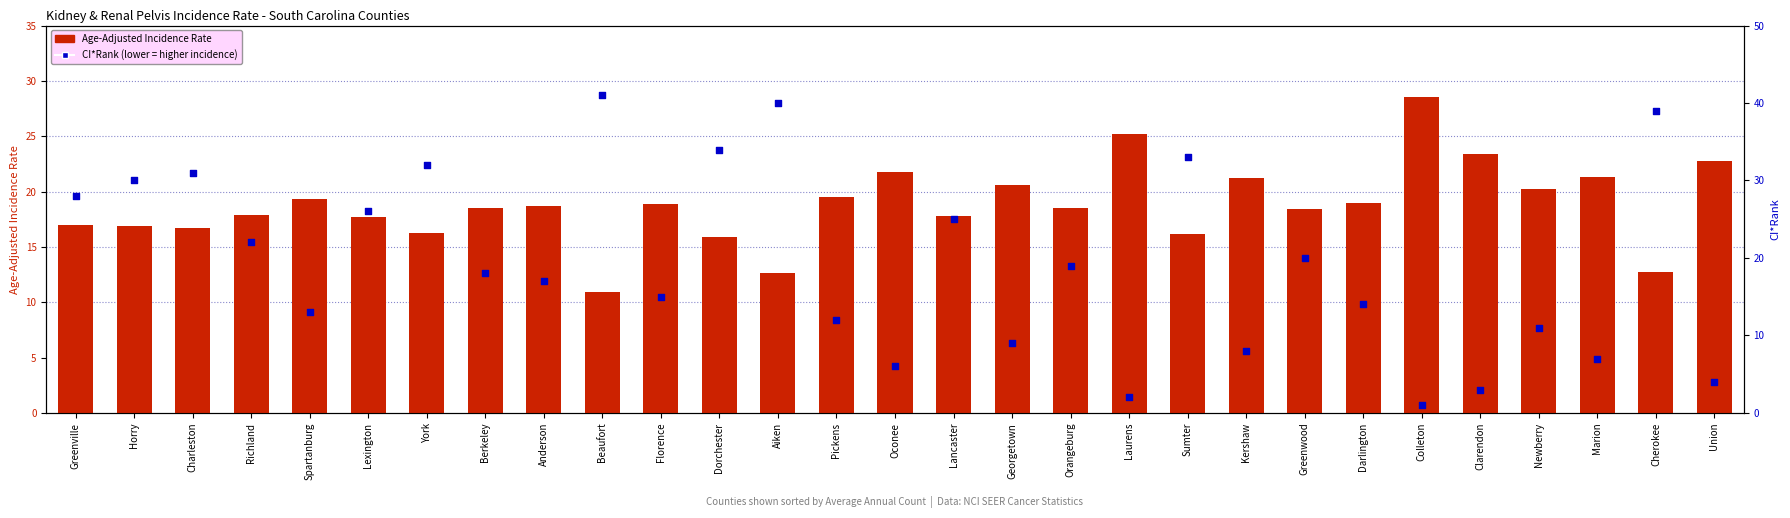

Which series contains the lowest Y value?

CI*Rank